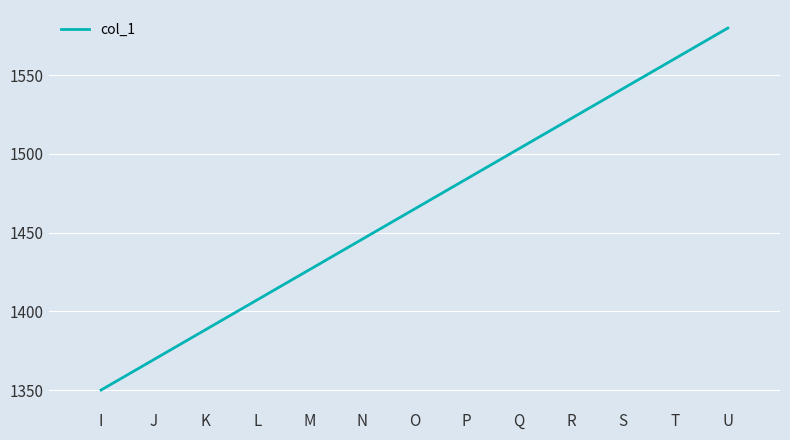

Which label corresponds to the largest value in the chart?

U